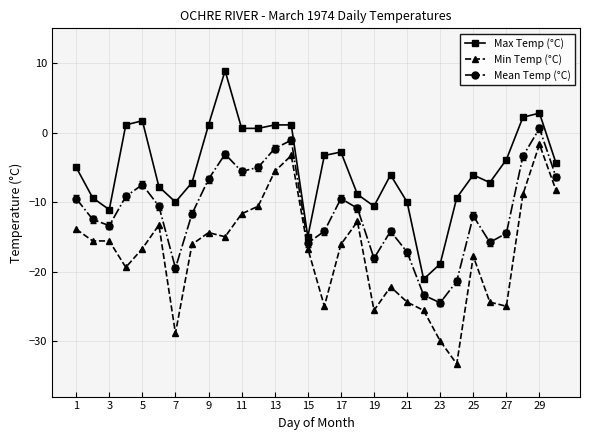

How many series are shown in this chart?

3